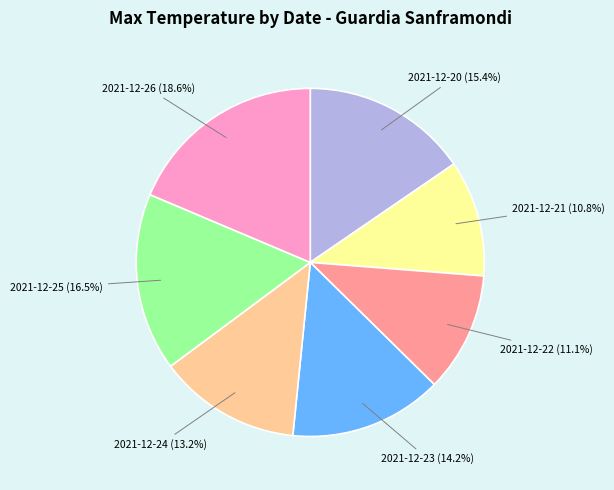

Which category has the biggest portion of the pie?

2021-12-26